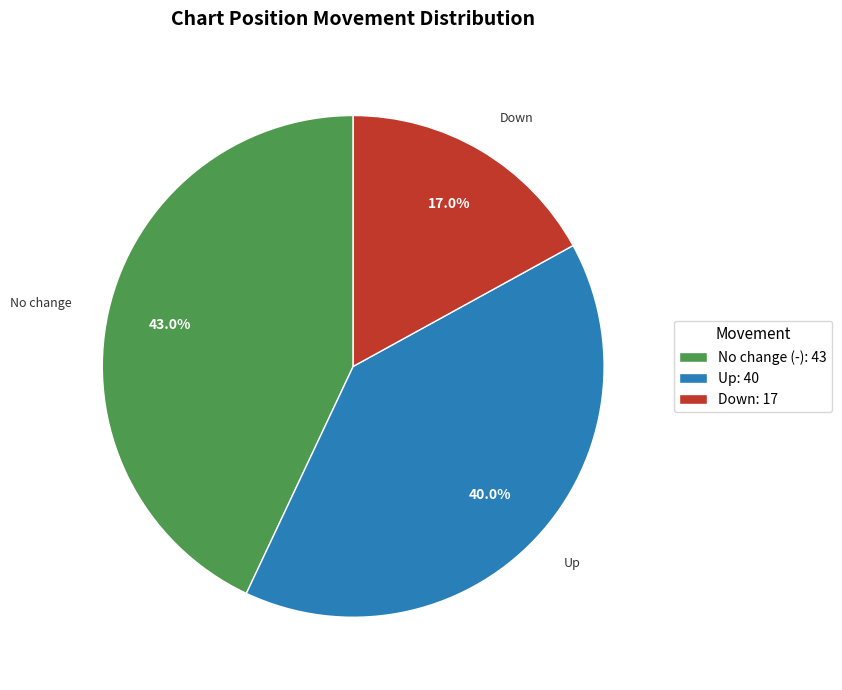

How many segments does this pie chart have?

3